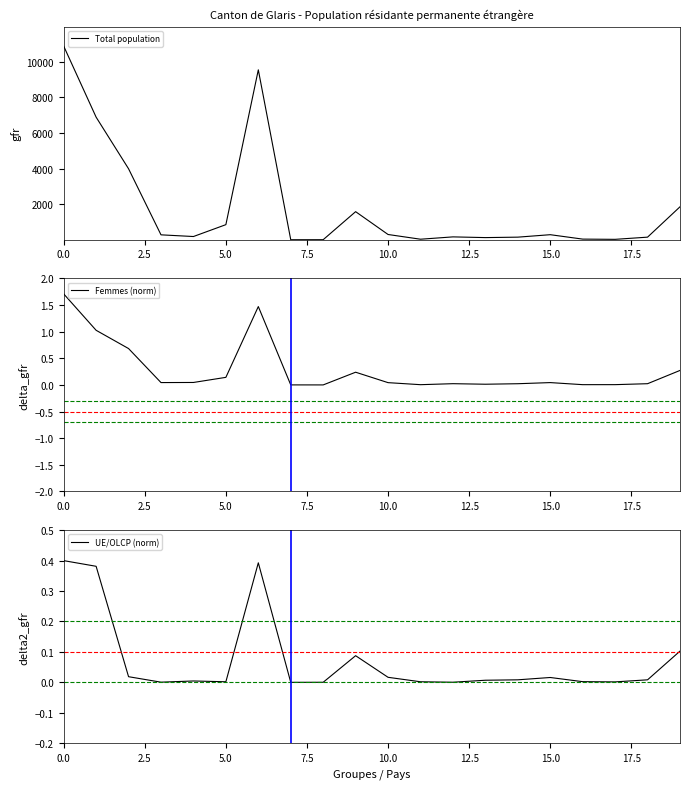

At 12, list the series in order from smallest to largest.

UE/OLCP (norm), Femmes (norm), Total population